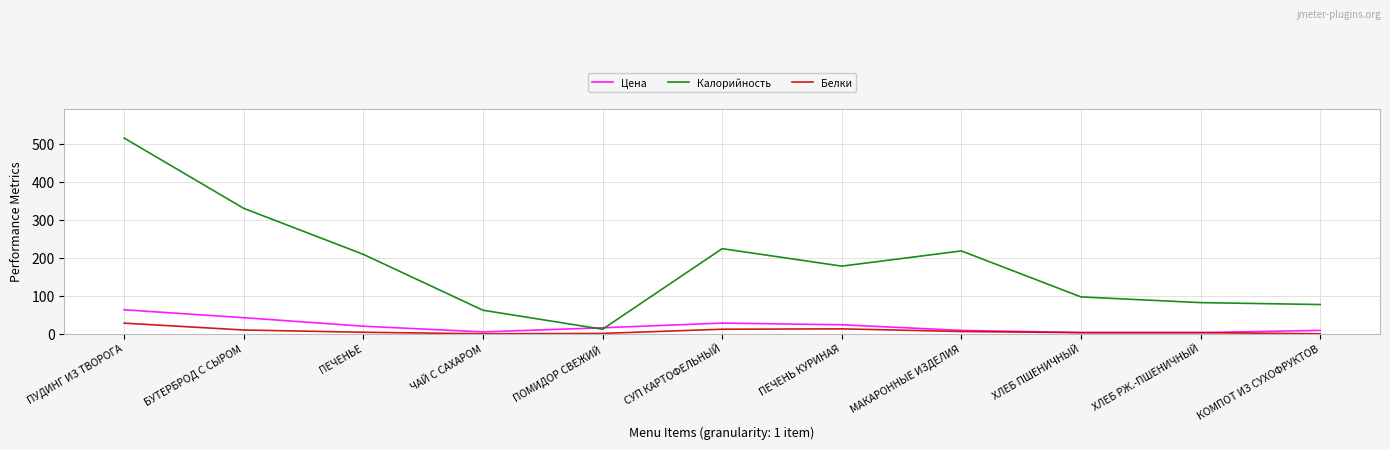

What is the maximum value shown in the chart?

515.0